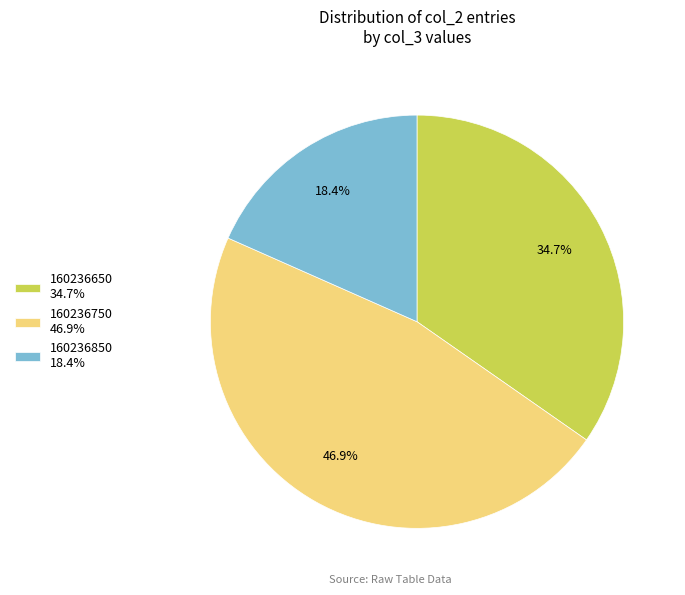

What is the largest slice in the pie chart?

160236750